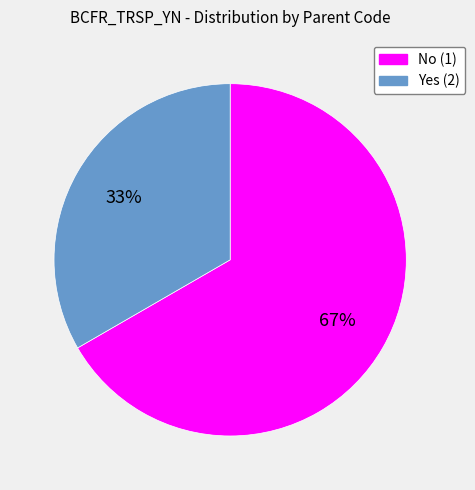

To the nearest percent, what is the combined percentage of No (1) and Yes (2)?

100%